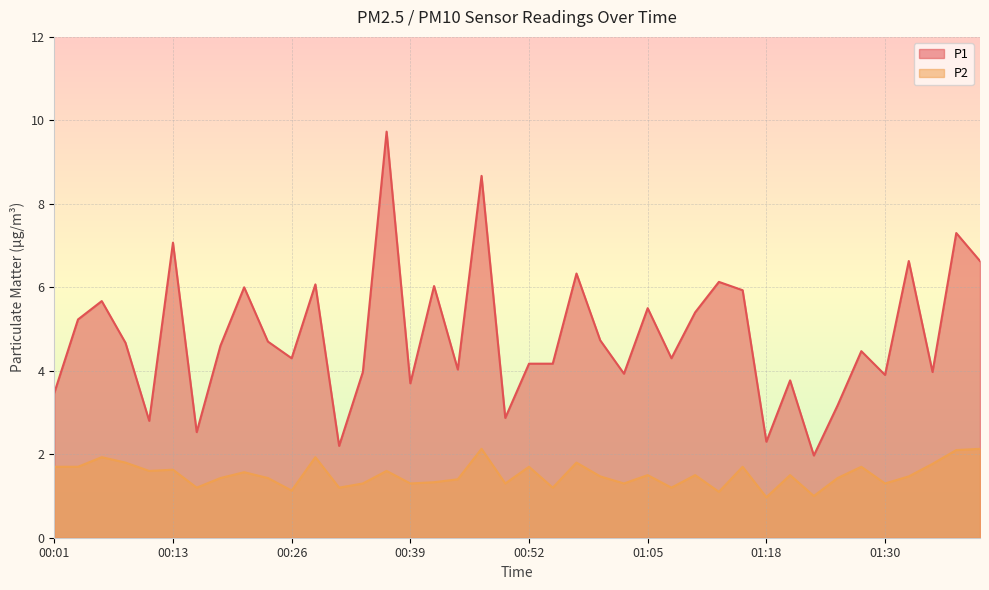

True or false: P2 has a value of 1.4 at 00:44.

True